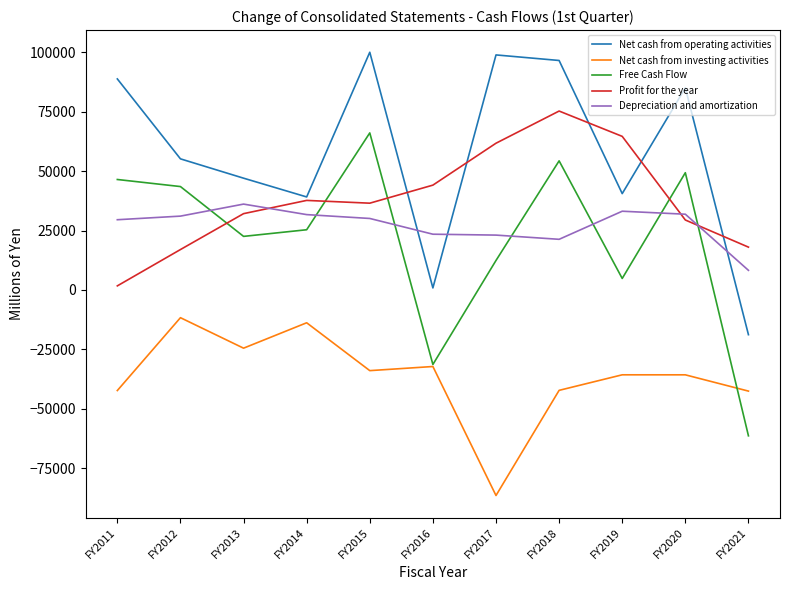

What is the minimum value shown in the chart?

-86407